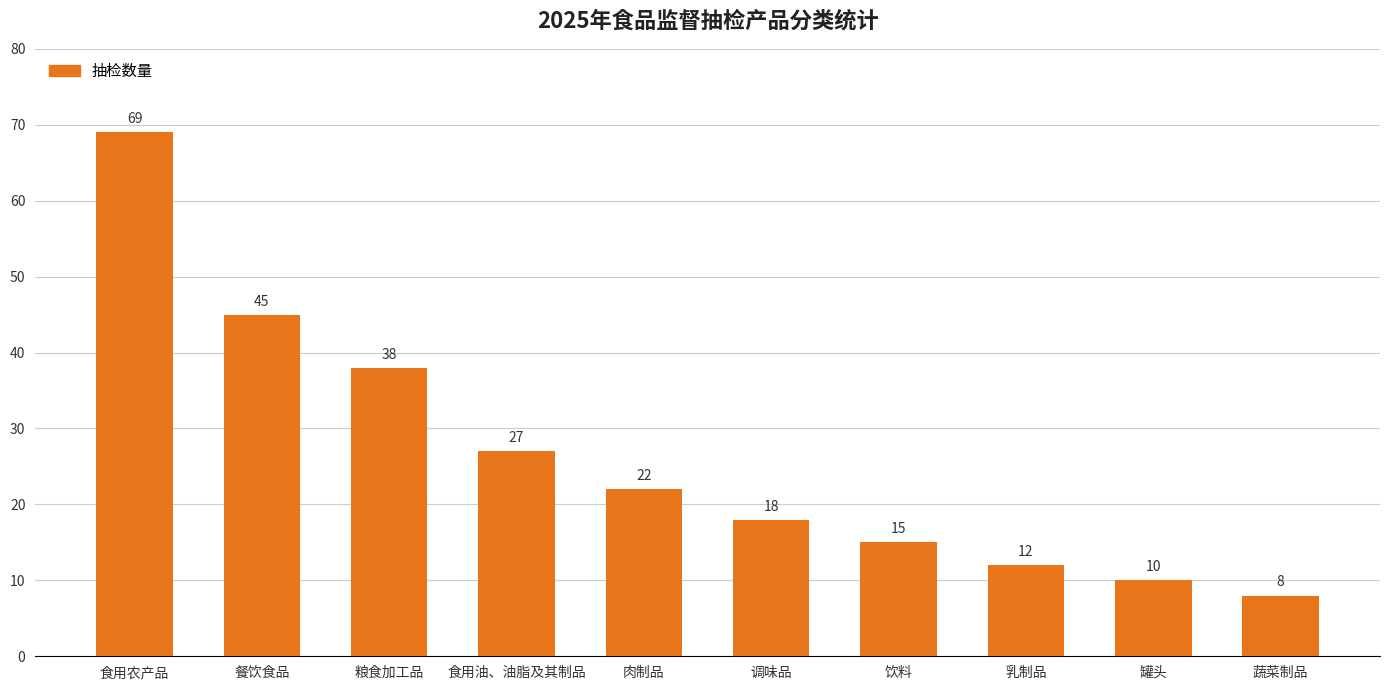

At which label does the data first exceed 22?

食用农产品